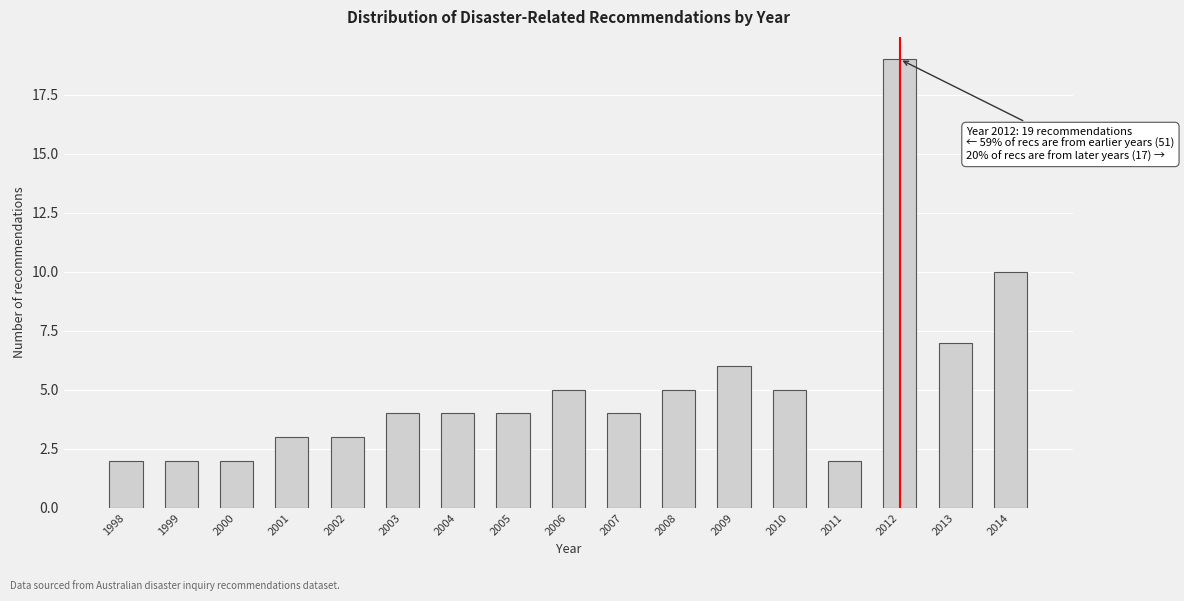

Reading left to right, list all the values displayed in this chart.

1998=2	1999=2	2000=2	2001=3	2002=3	2003=4	2004=4	2005=4	2006=5	2007=4	2008=5	2009=6	2010=5	2011=2	2012=19	2013=7	2014=10